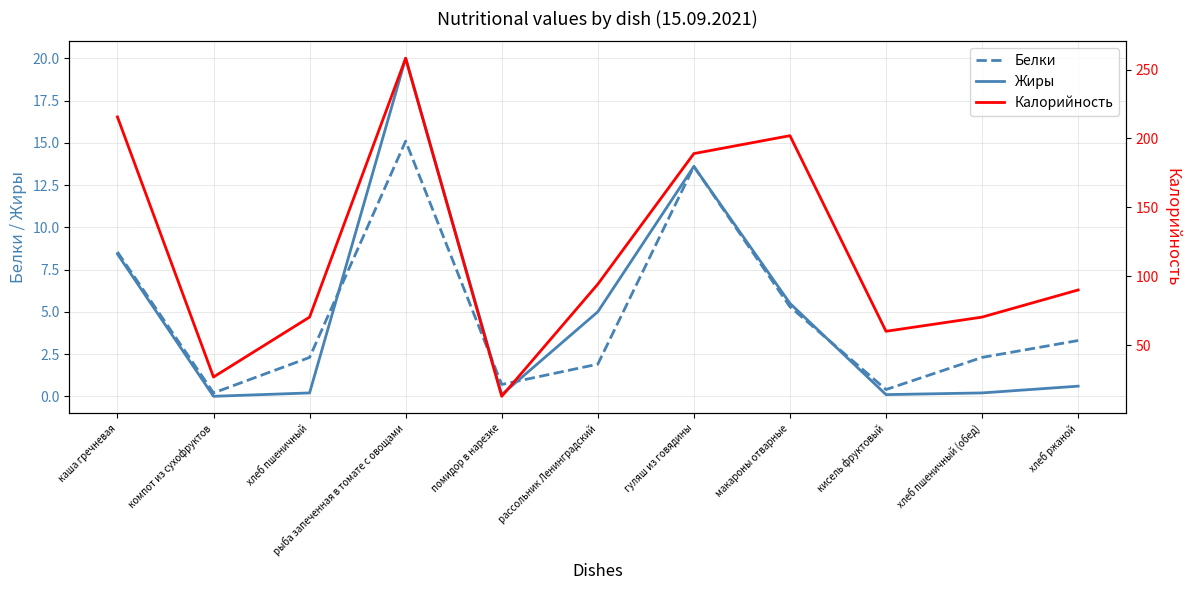

Reading left to right, list all the values displayed in this chart.

Белки: 8.5	0.2	2.3	15.1	0.7	1.9	13.6	5.3	0.4	2.3	3.3
Жиры: 8.4	0.0	0.2	20.0	0.1	5.0	13.6	5.5	0.1	0.2	0.6
Калорийность: 215.6	26.8	70.3	258.2	12.8	94.2	189.0	202.0	60.0	70.3	90.0